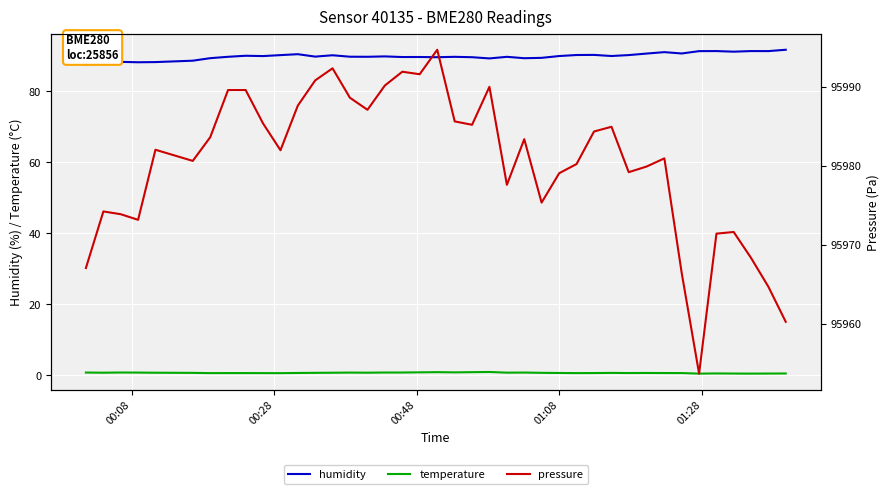

True or false: humidity and temperature cross at least once.

False